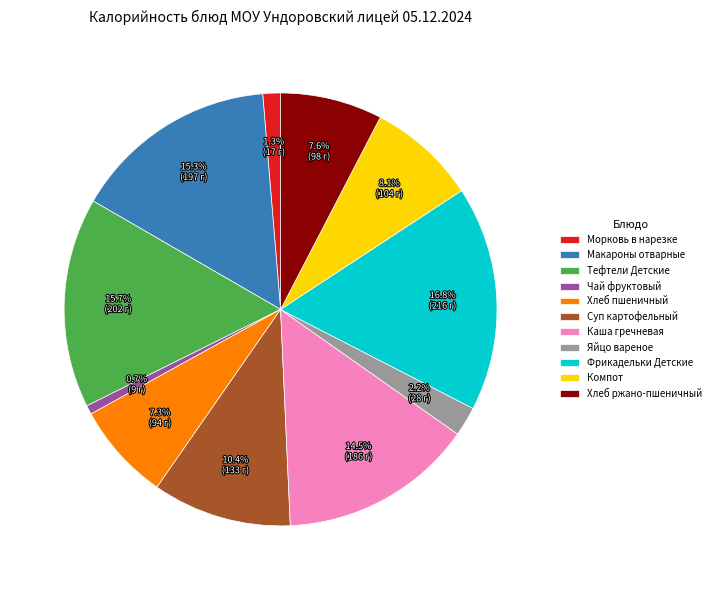

What is the total percentage of Чай фруктовый and Фрикадельки Детские?

17.5%